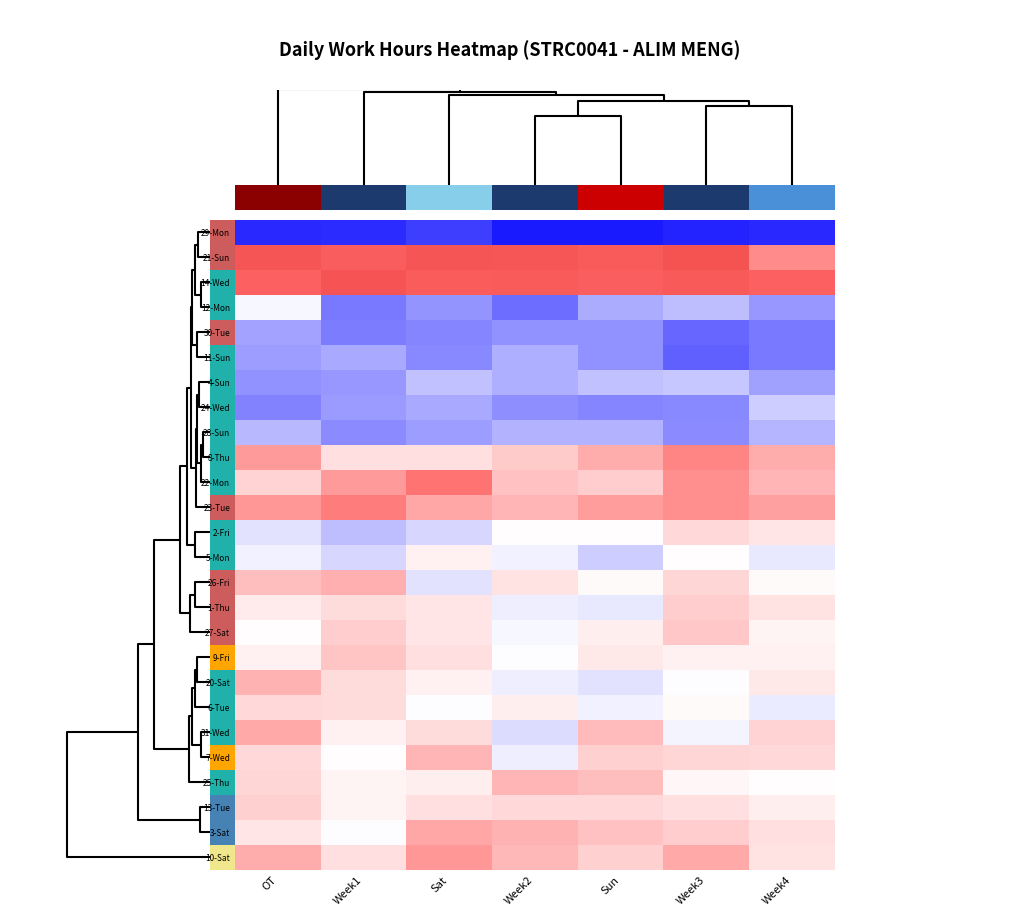

Is the value of 25-Thu at Sun greater than the value of 5-Mon at Week2?

Yes